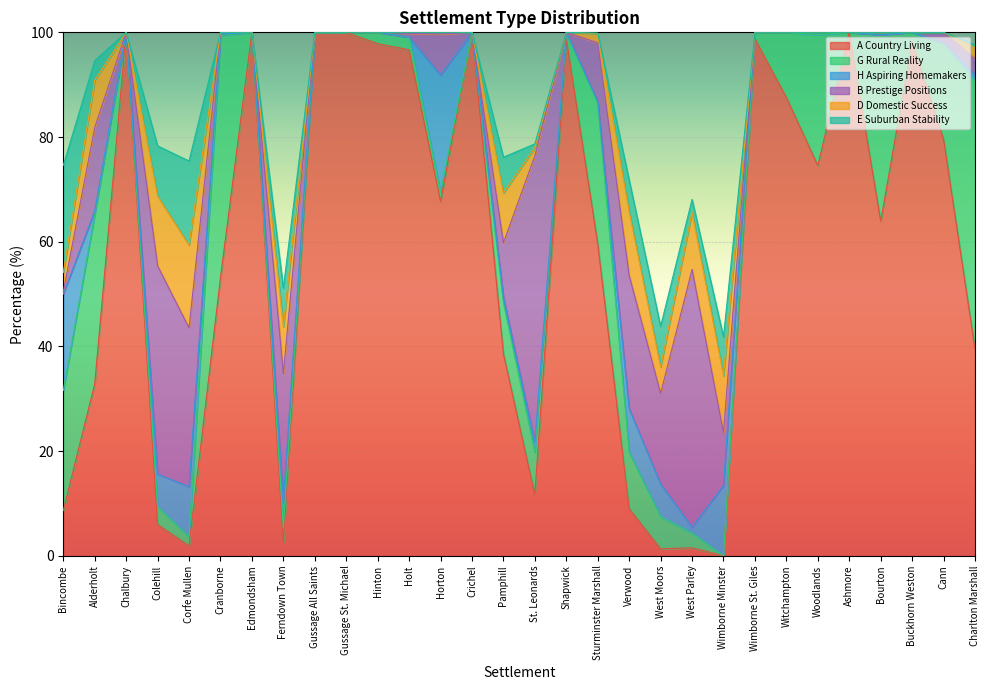

How many positive values does the G Rural Reality series have?

24